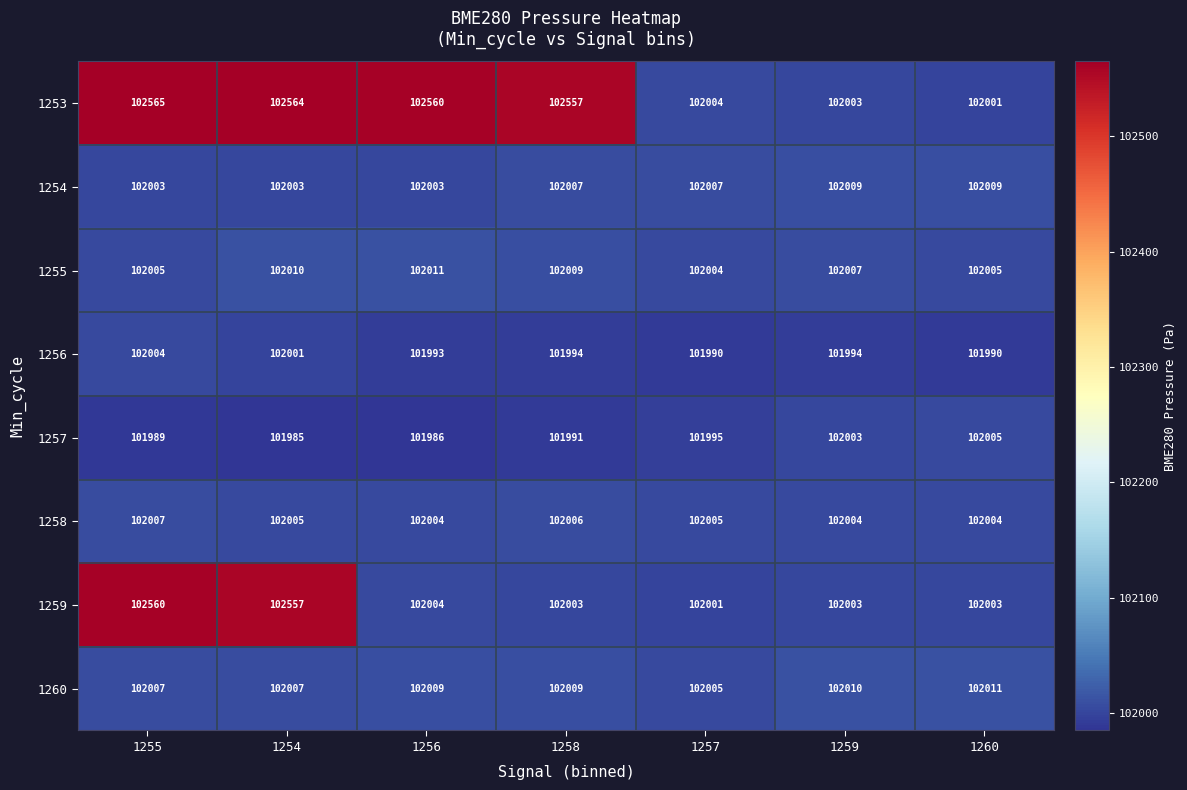

Which category has the lowest value across all series?

1254